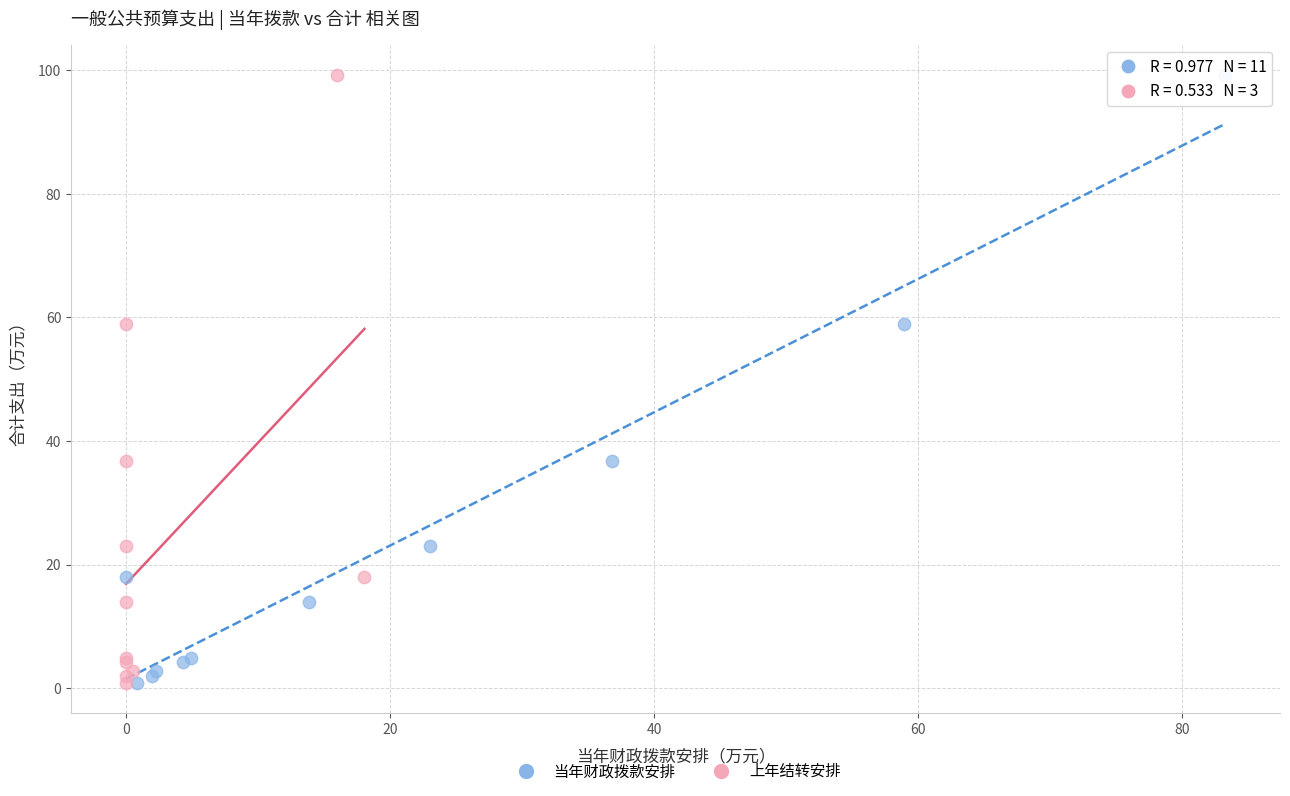

What are all the series names shown in the legend?

当年财政拨款安排, 上年结转安排